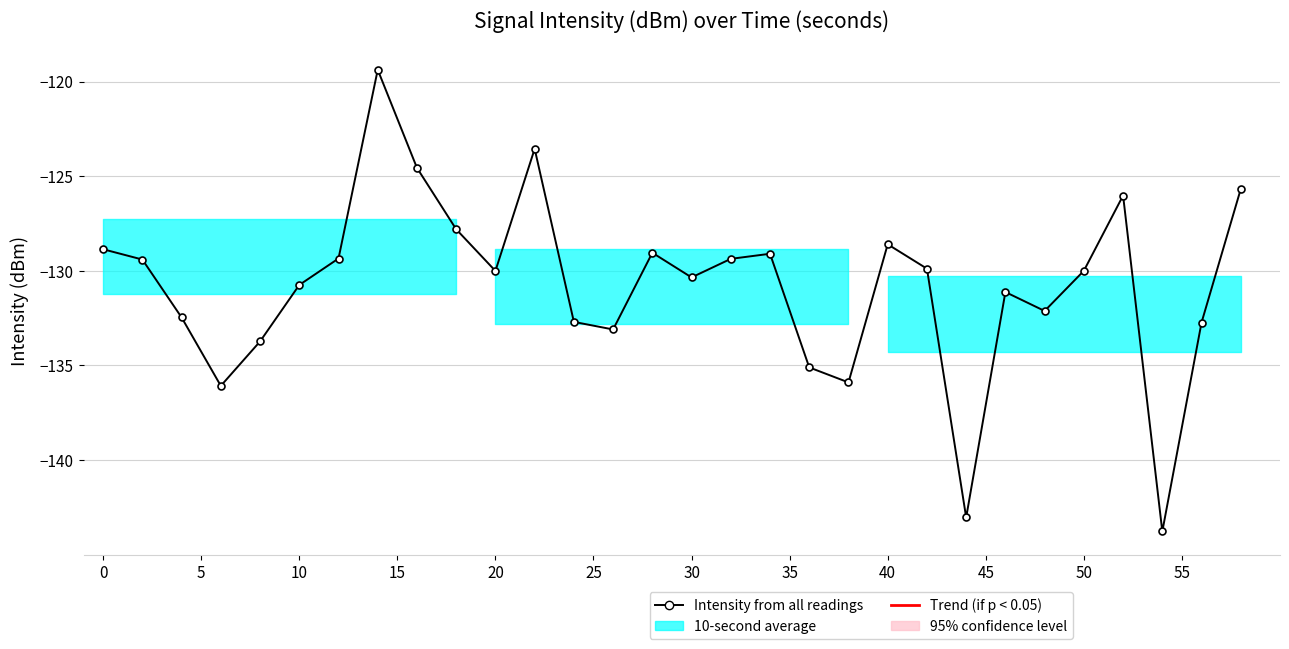

Reading left to right, transcribe all the data shown in this chart.

-128.9	-129.4	-132.5	-136.1	-133.7	-130.7	-129.4	-119.4	-124.6	-127.8	-130.0	-123.6	-132.7	-133.1	-129.0	-130.3	-129.4	-129.1	-135.1	-135.9	-128.6	-129.9	-143.0	-131.1	-132.1	-130.0	-126.0	-143.8	-132.7	-125.7